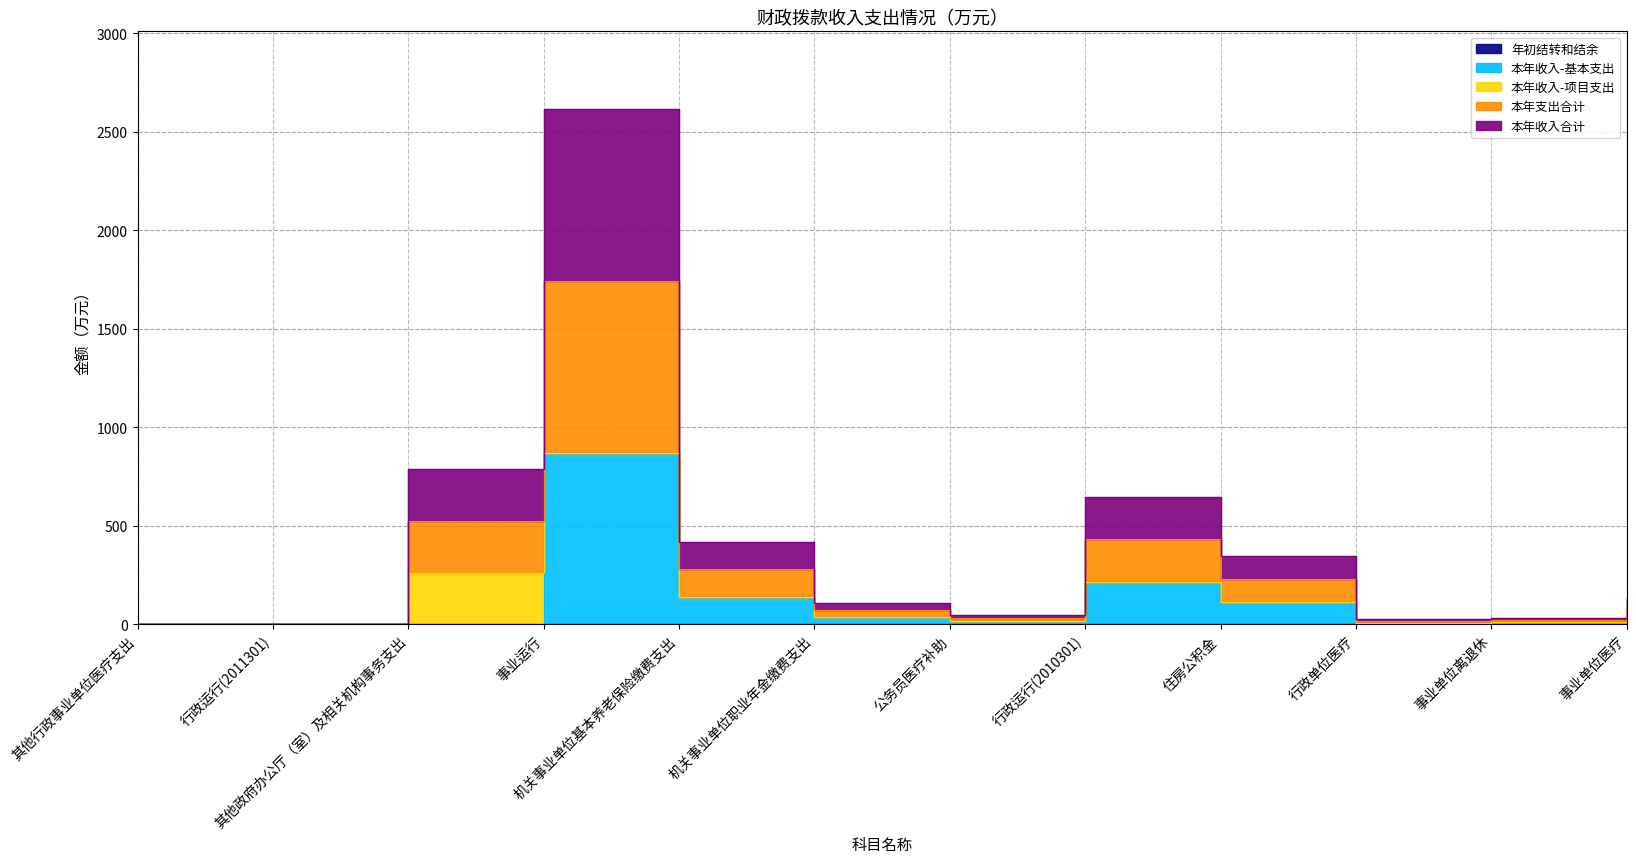

Which label corresponds to the smallest value in the chart?

行政运行(2011301)